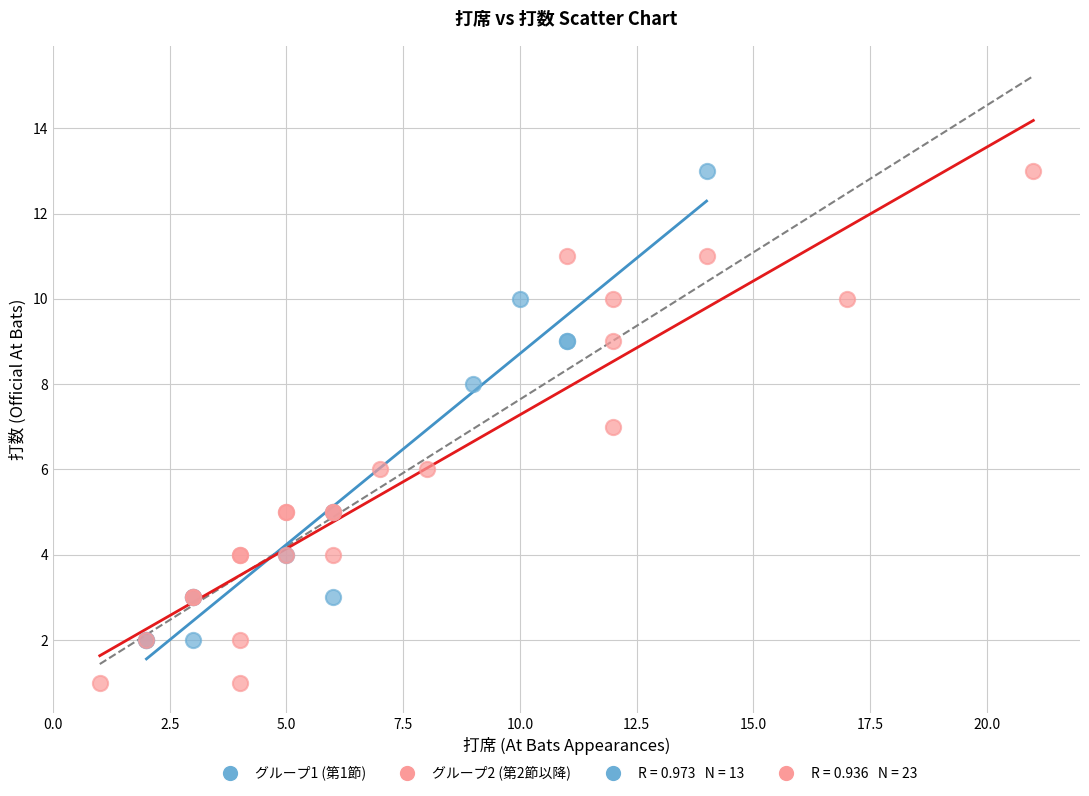

Which series contains the lowest Y value?

グループ2 (第2節以降)